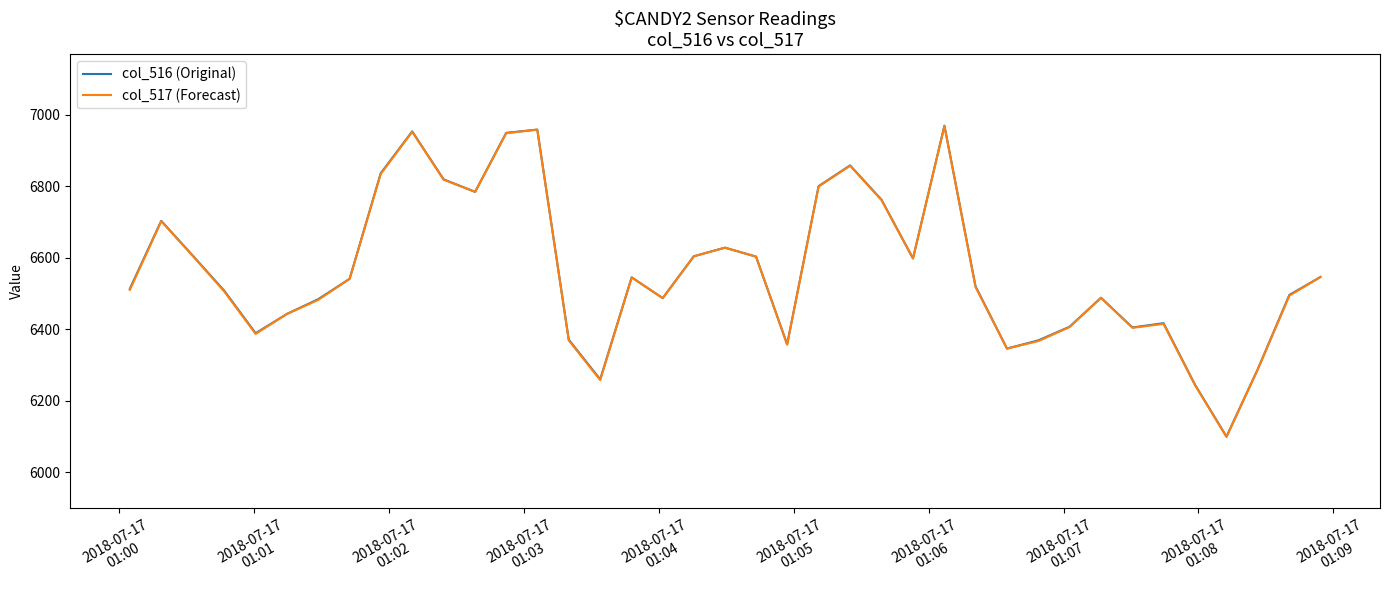

True or false: col_517 (Forecast) has more than 0 interior local peaks.

True